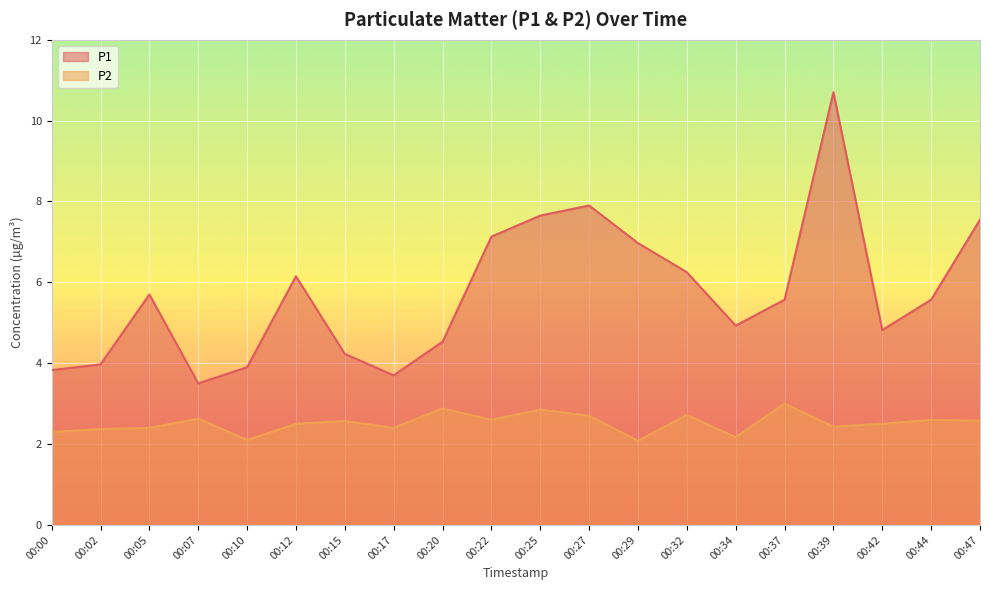

True or false: P2 has a value of 2.6 at 00:44.

True